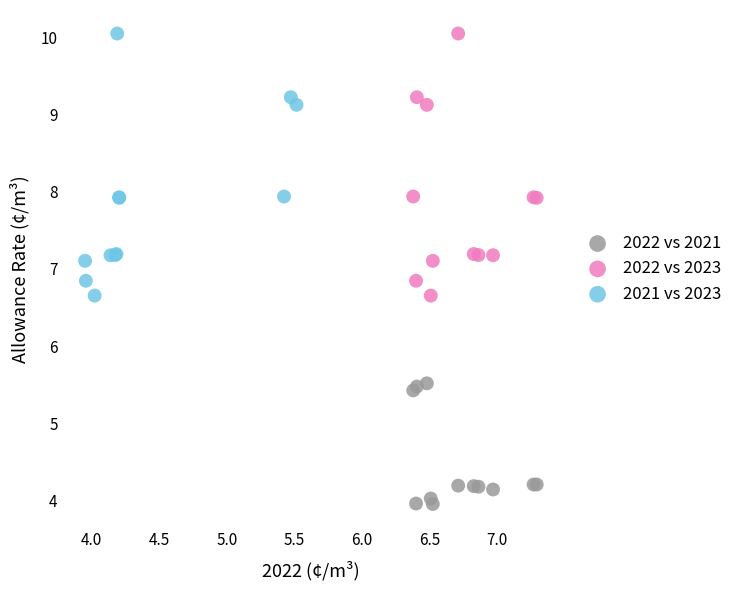

Which series reaches the minimum Y coordinate?

2022 vs 2021